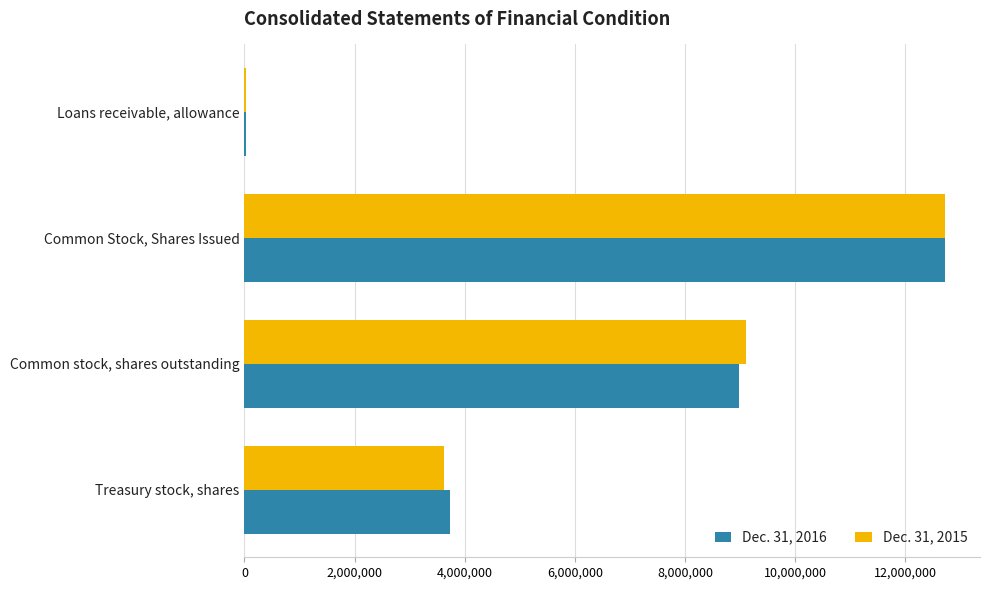

The Dec. 31, 2016 series shows 11943891 at Common stock, shares outstanding. True or false?

False